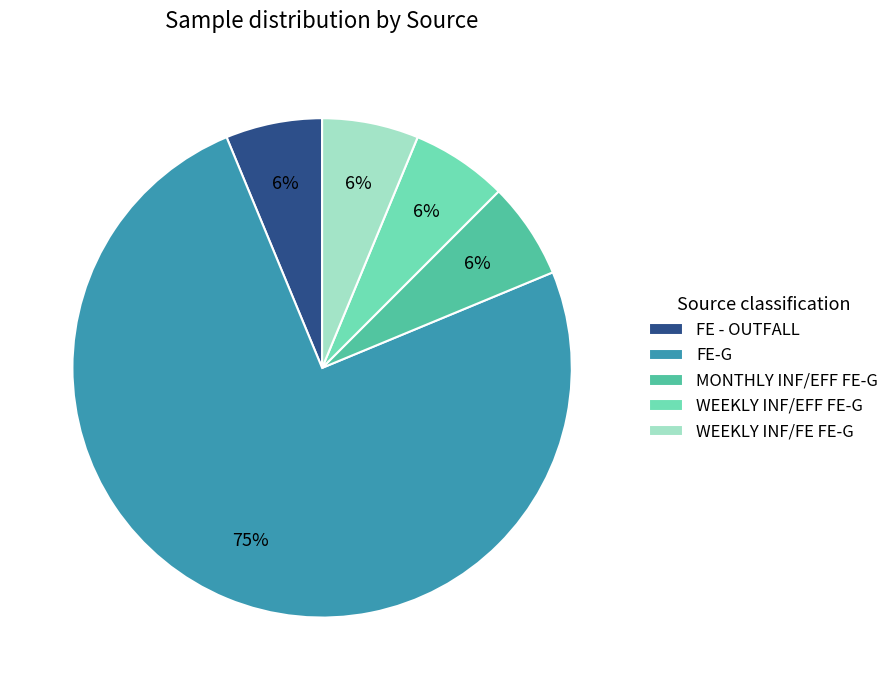

Is it true that MONTHLY INF/EFF FE-G is 6% of the pie?

True